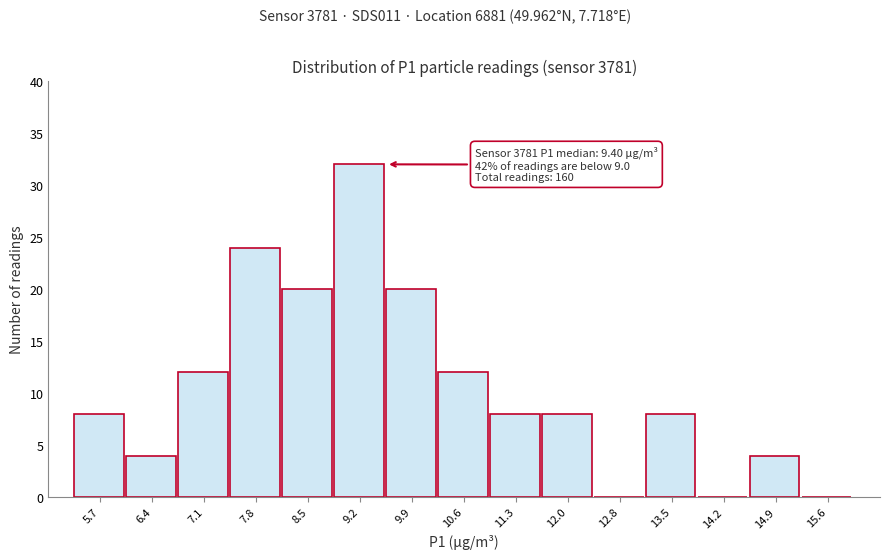

Reading left to right, list all the values displayed in this chart.

5.7=8	6.4=4	7.1=12	7.8=24	8.5=20	9.2=32	9.9=20	10.6=12	11.3=8	12.0=8	12.8=0	13.5=8	14.2=0	14.9=4	15.6=0